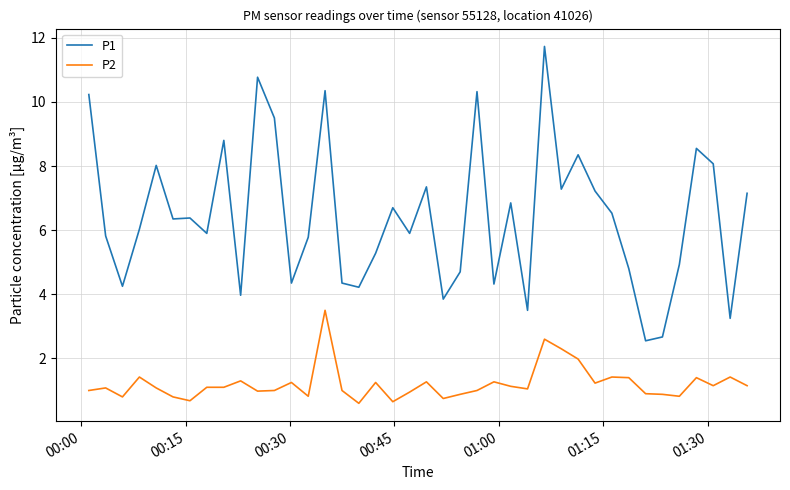

True or false: P2 has more than 1 interior local peaks.

True